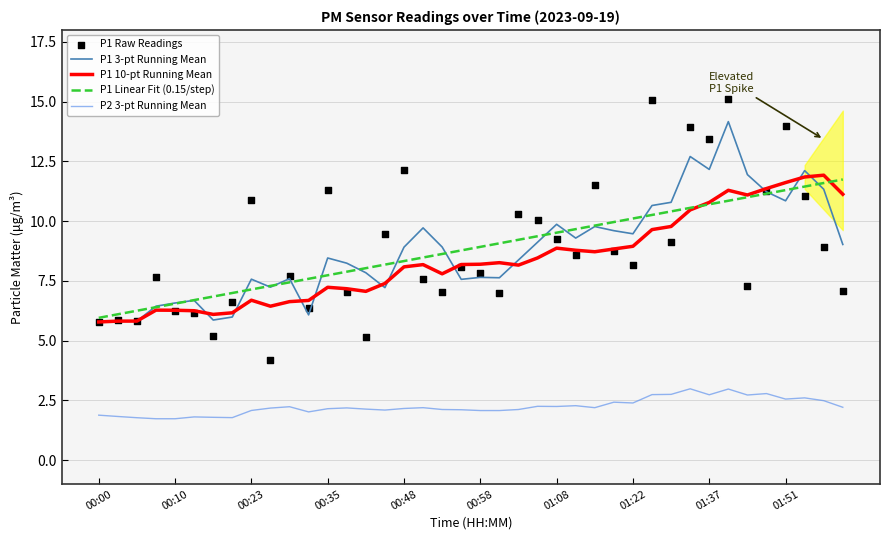

Approximately how many times larger is the value at 00:23 compared to 00:35?

1.0